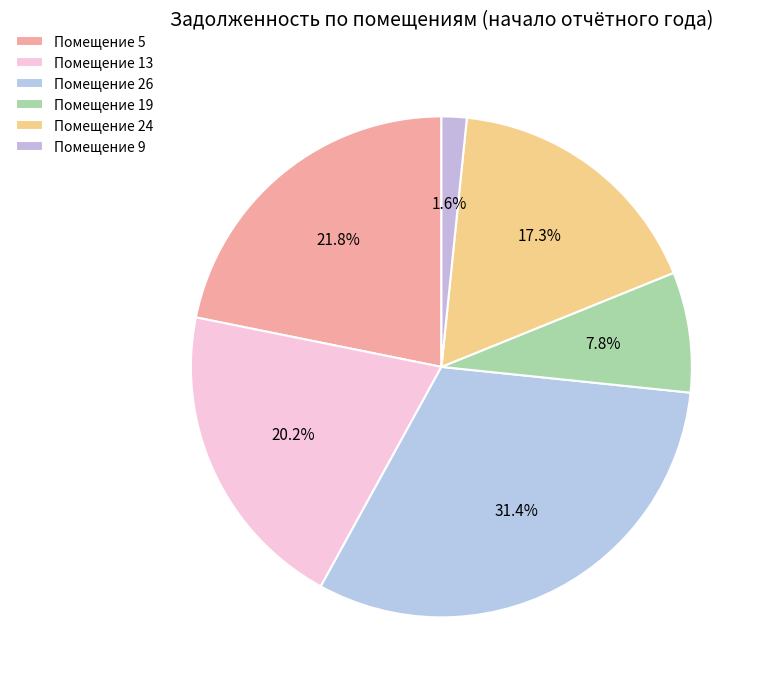

What is the change in value from Помещение 13 to Помещение 9?

-8141.8